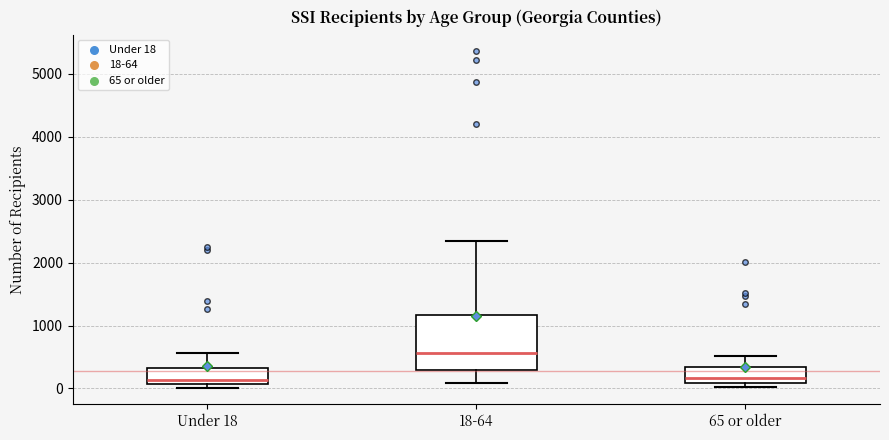

Reading left to right, transcribe this box plot: for each box, give where its median line is, the range the box spans, and where its two whiskers end, as read against the y-axis. The values are not printed on the chart, so give them approximately, as read against the axis.

Under 18: median 100 (just above the box's lower edge), box 100 to 300, whiskers 0 to 600
18-64: median 600, box 300 to 1200, whiskers 100 to 2300
65 or older: median 200, box 100 to 300, whiskers 0 to 500